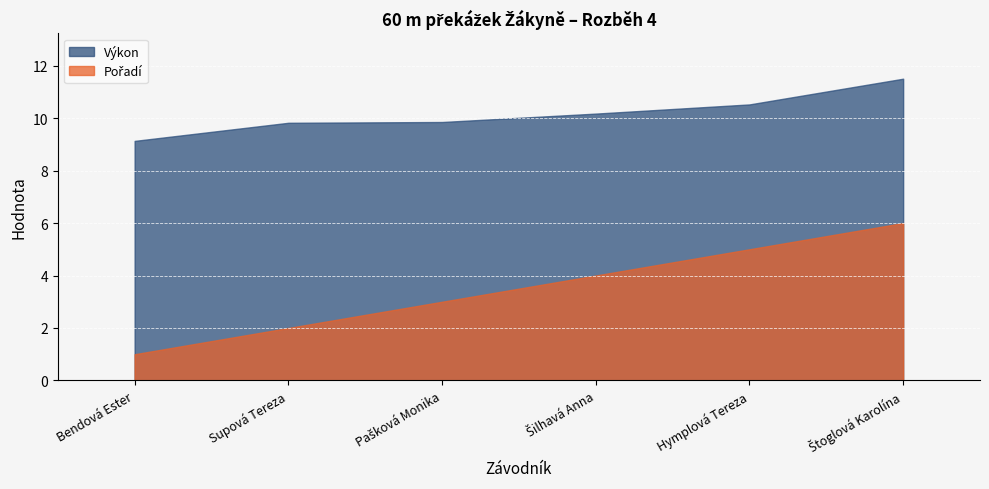

What value does the Pořadí series have at Pašková Monika?

3.0